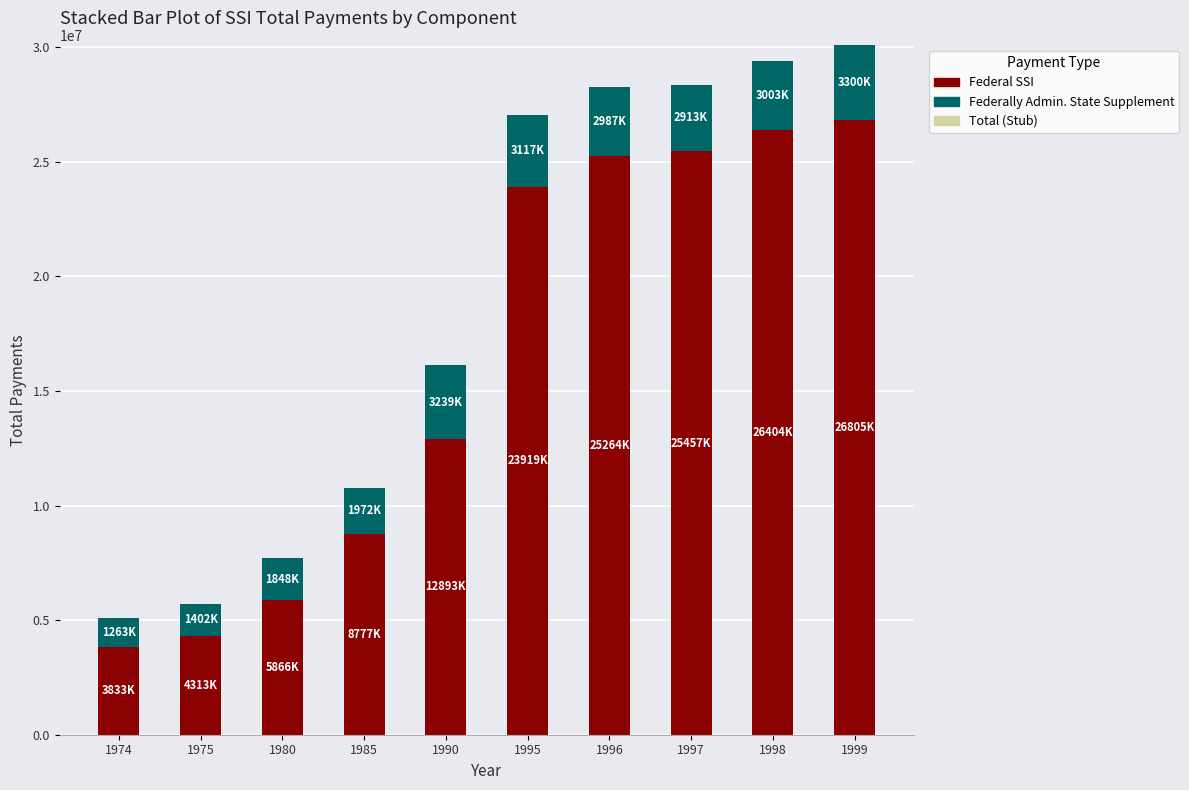

Does the chart contain any negative values?

No